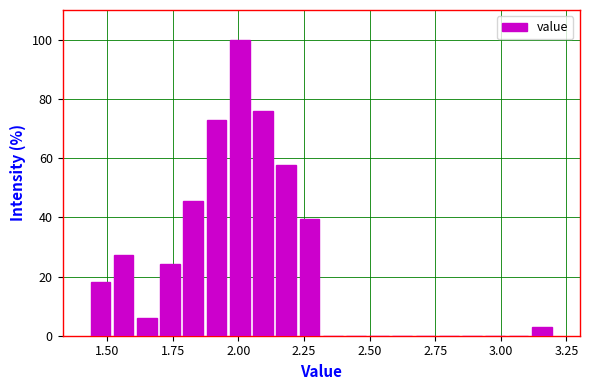

Around what value on the x-axis is the tallest bar? Give the approximate position of its centre, as read against the axis.

2.00